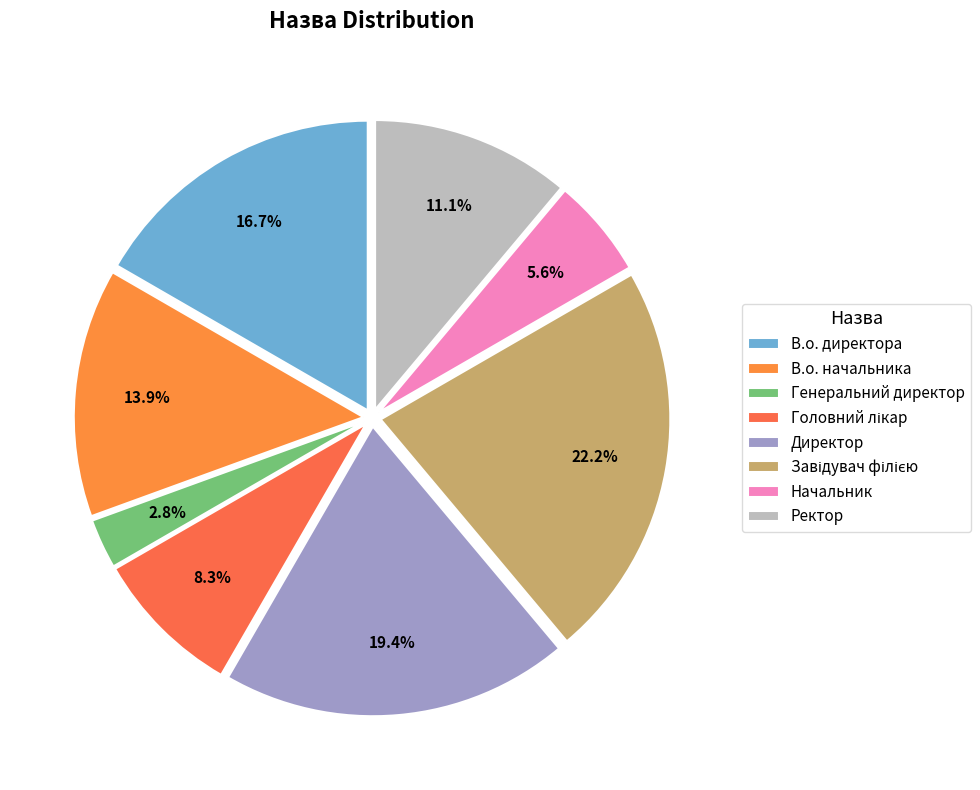

Is there a majority slice in this chart?

No